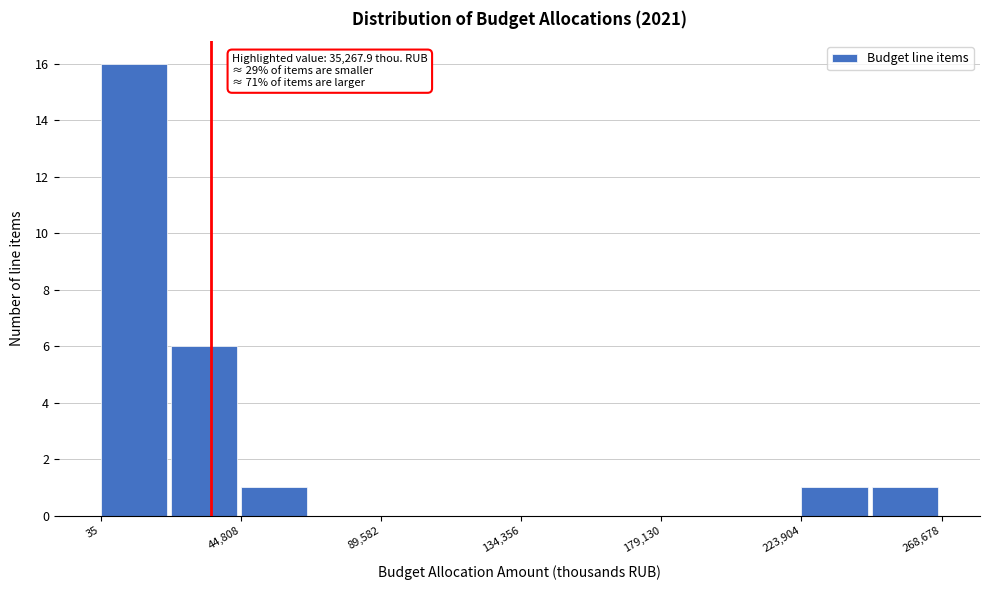

Over which range of the x-axis is the bar tallest?

0 to 20000